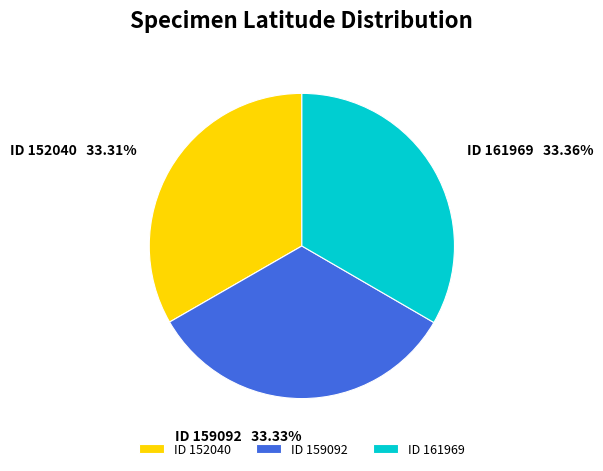

Is the sum of ID 161969 and ID 152040 greater than half?

Yes